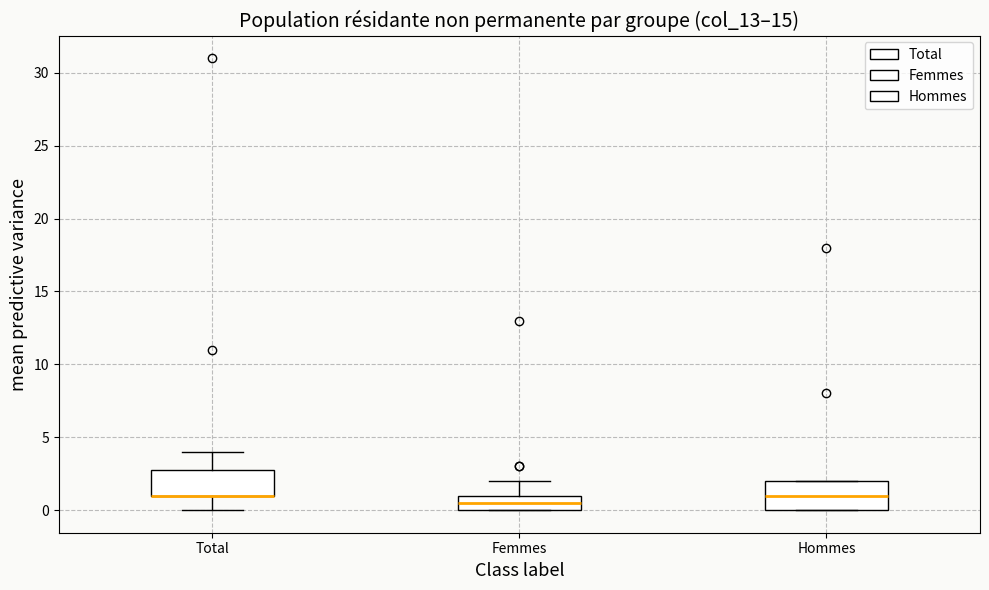

Where does the median line of the box for Femmes sit on the y-axis? The values are not printed on the chart, so give them approximately, as read against the axis.

0.5